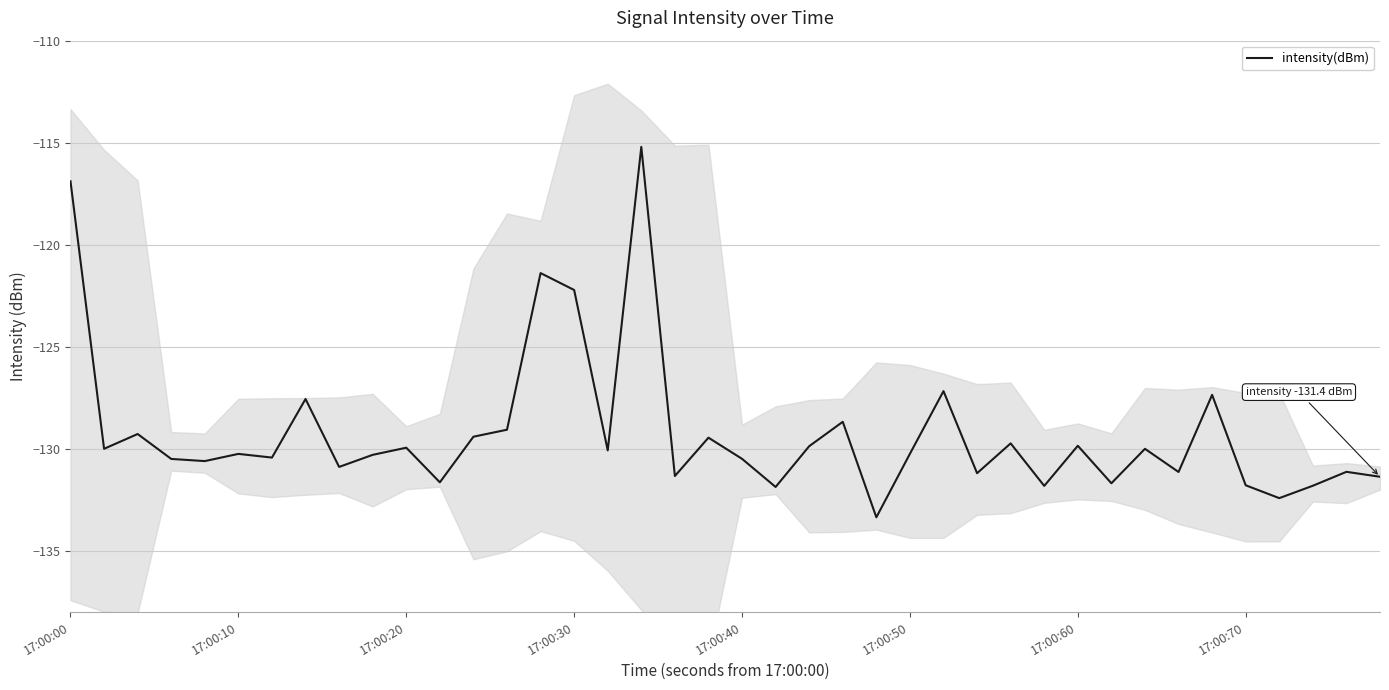

What is the maximum value for intensity(dBm)?

-115.2